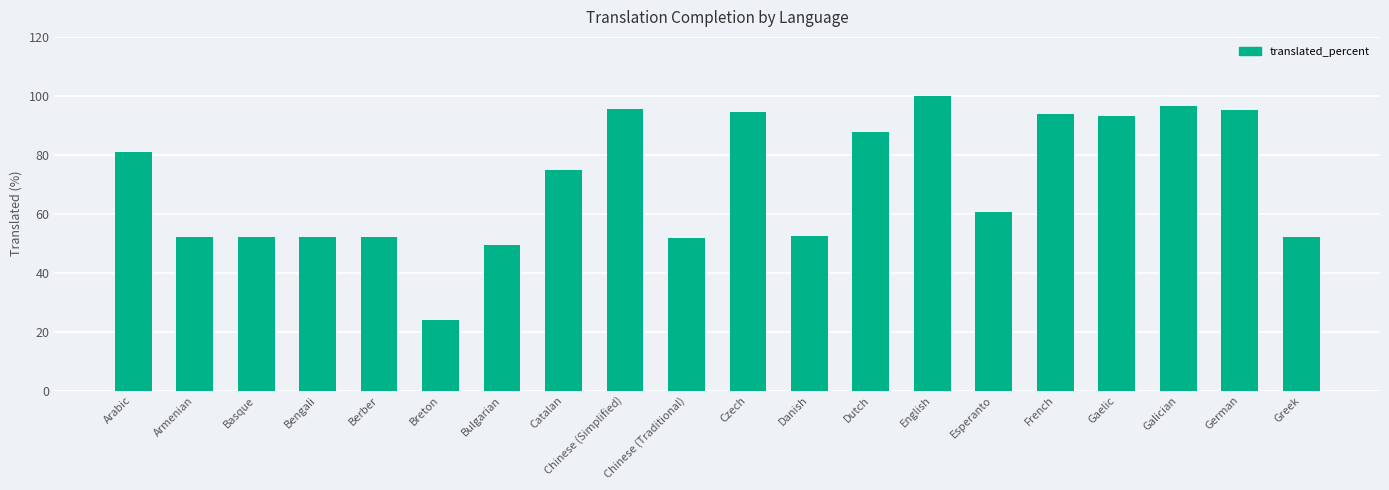

What is the average value?

70.5